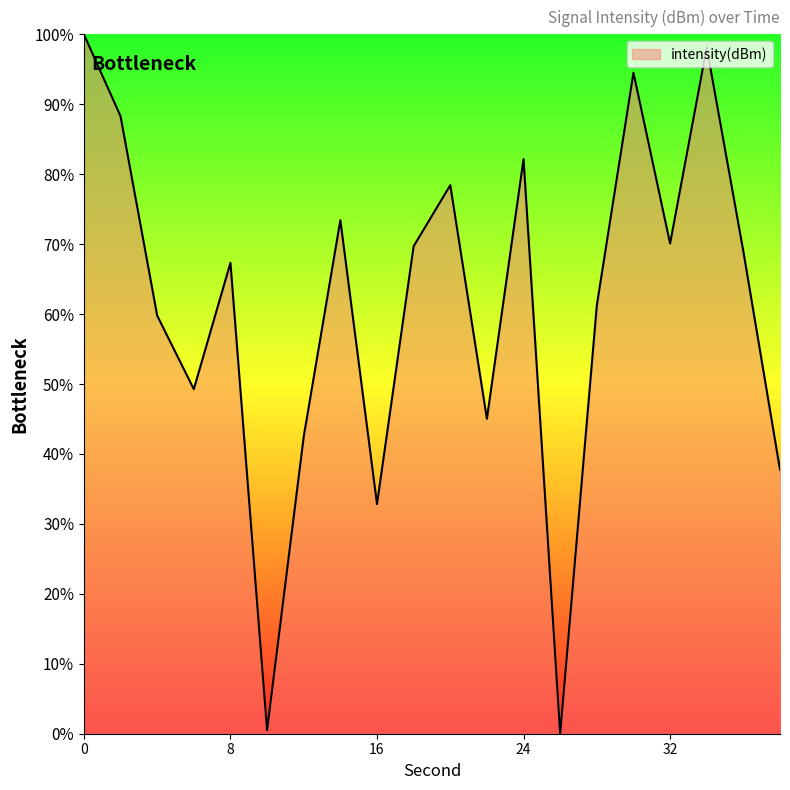

What is the maximum value shown in the chart?

100.0